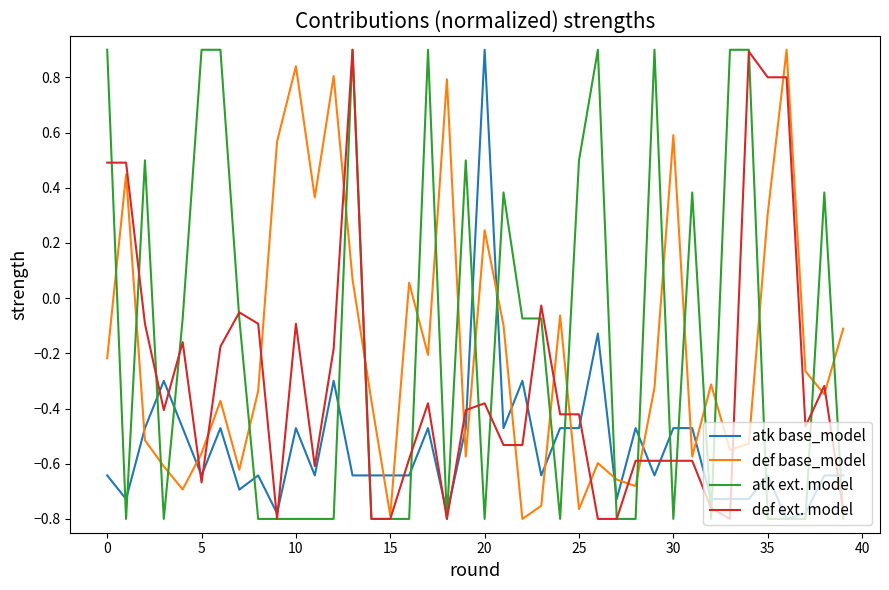

At 0, list the series in order from smallest to largest.

atk base_model, def base_model, def ext. model, atk ext. model